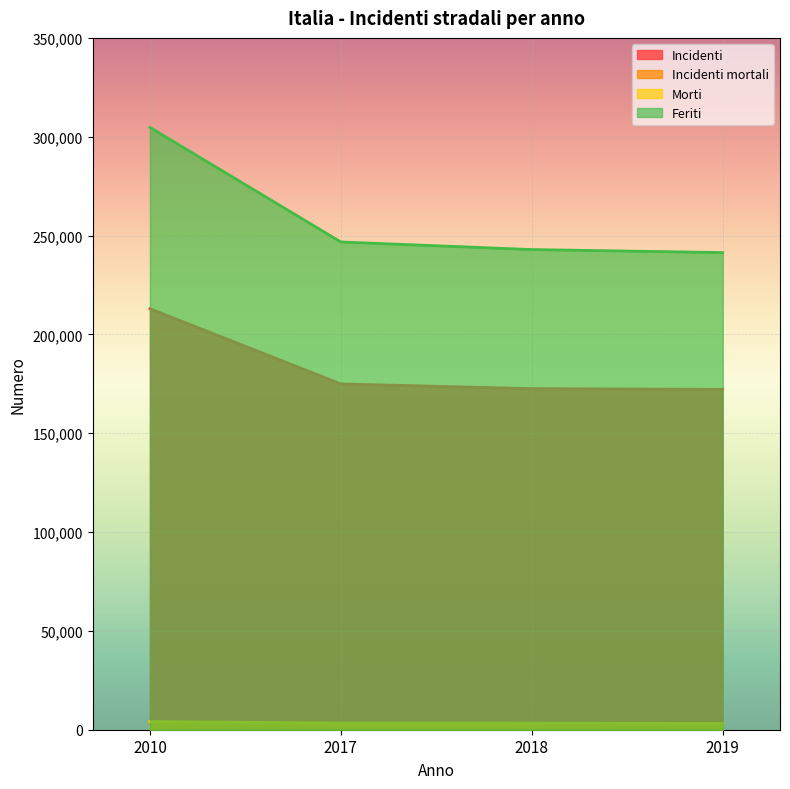

Reading right to left, extract all data points from this chart.

Incidenti: 172183	172553	174933	212997
Incidenti mortali: 2982	3086	3178	3871
Morti: 3173	3334	3378	4114
Feriti: 241384	242919	246750	304720